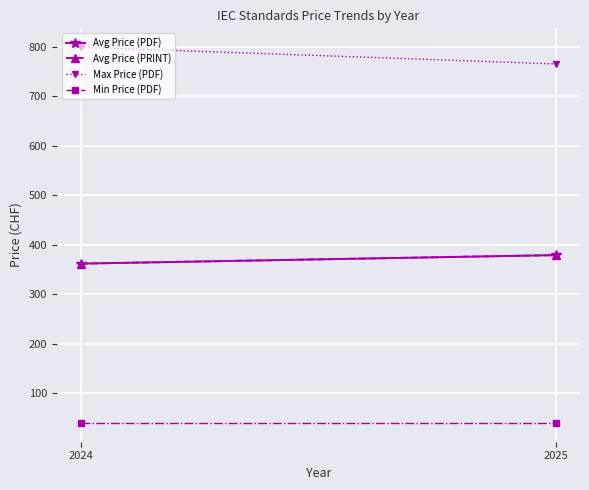

At which label does Min Price (PDF) reach its minimum?

2024